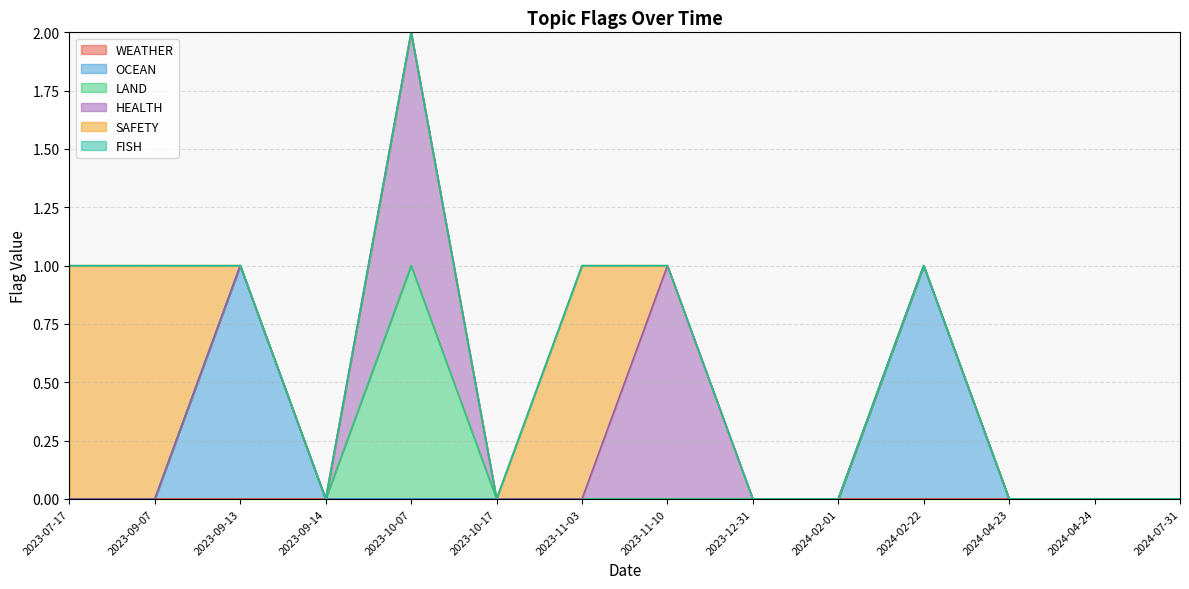

What is the sum of all OCEAN values?

2